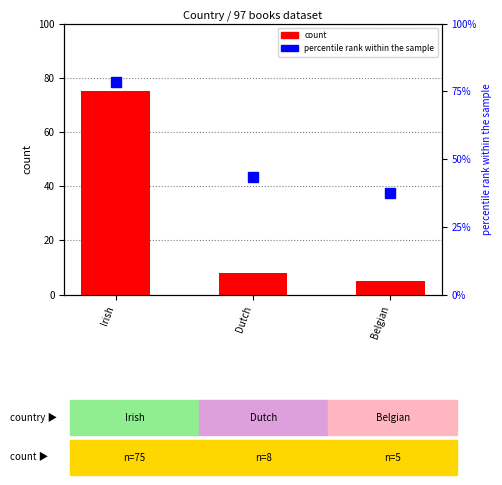

How many distinct data groups are displayed?

2